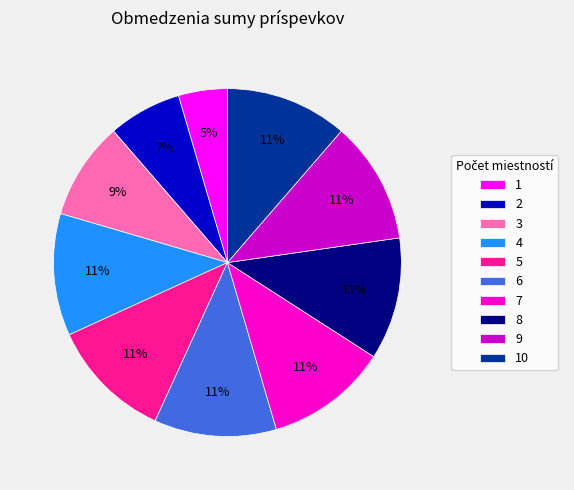

What percentage is the 4 slice, to the nearest percent?

11%